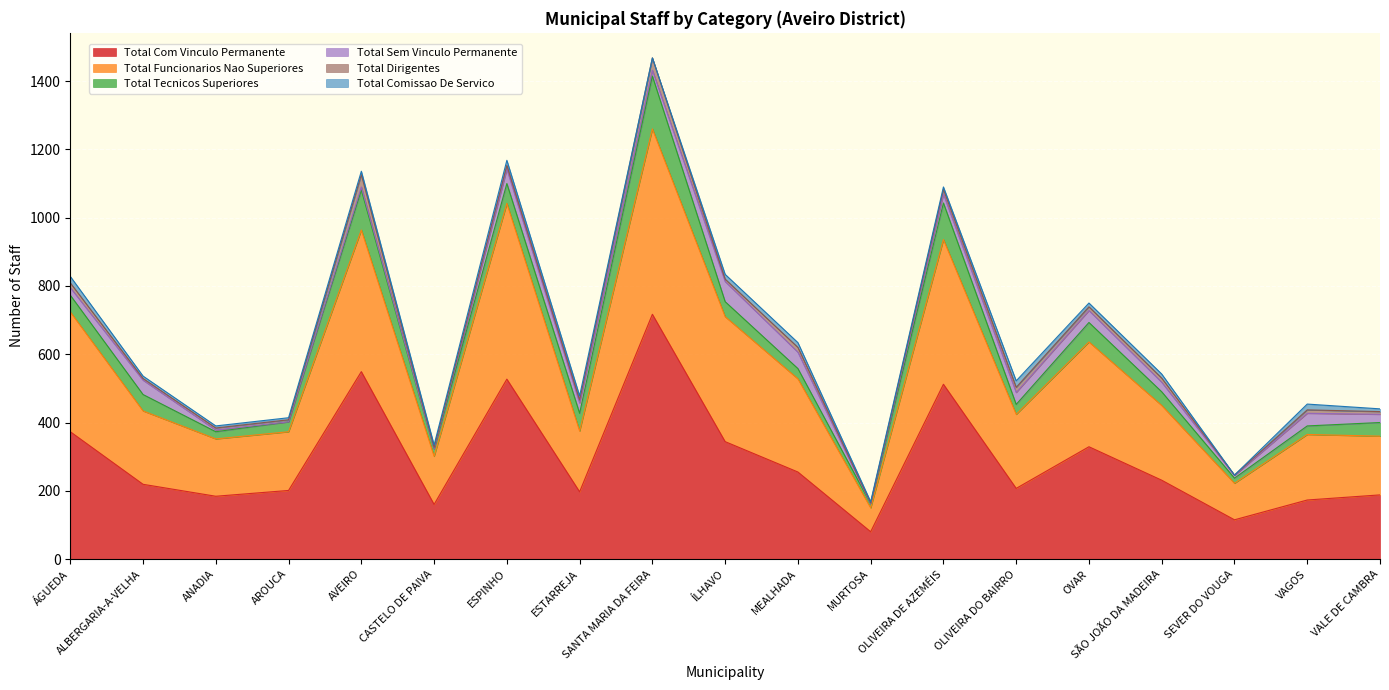

What is the difference between the maximum and minimum values in the TOTAL_TECNICOS_SUPERIORES series?

143